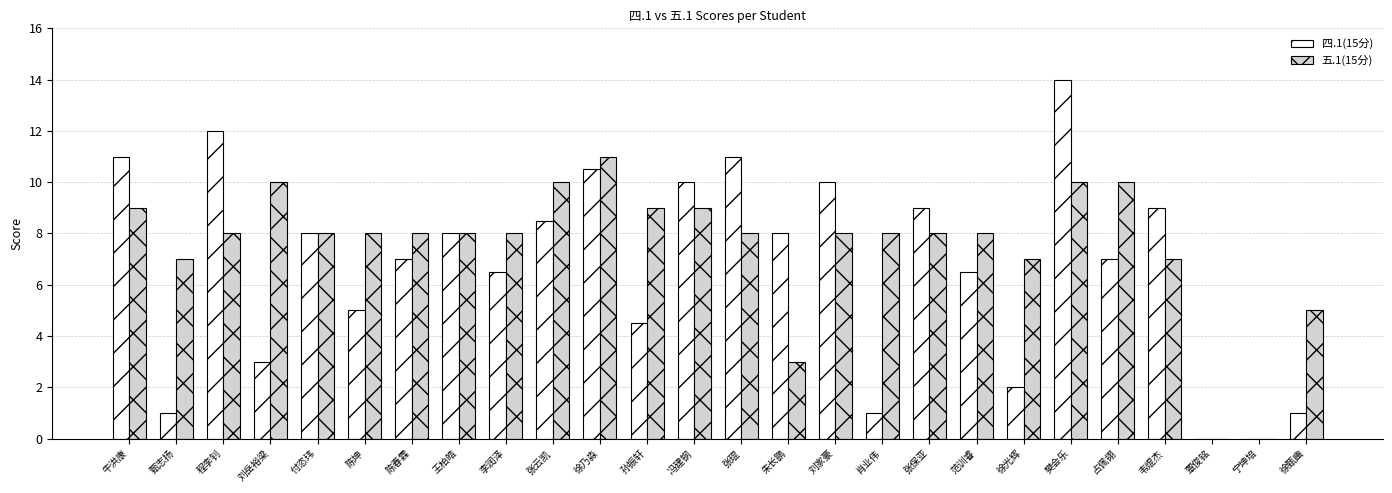

What is the sum of the 四.1(15分) values at 韦焜杰 and 王柏皓?

17.0